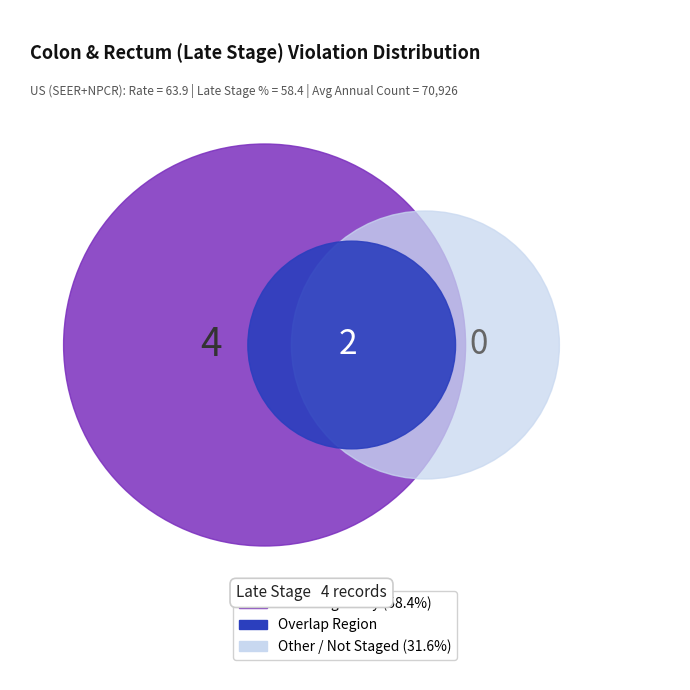

Is the sum of Average Annual Count and Percent of Cases with Late Stage greater than half?

Yes